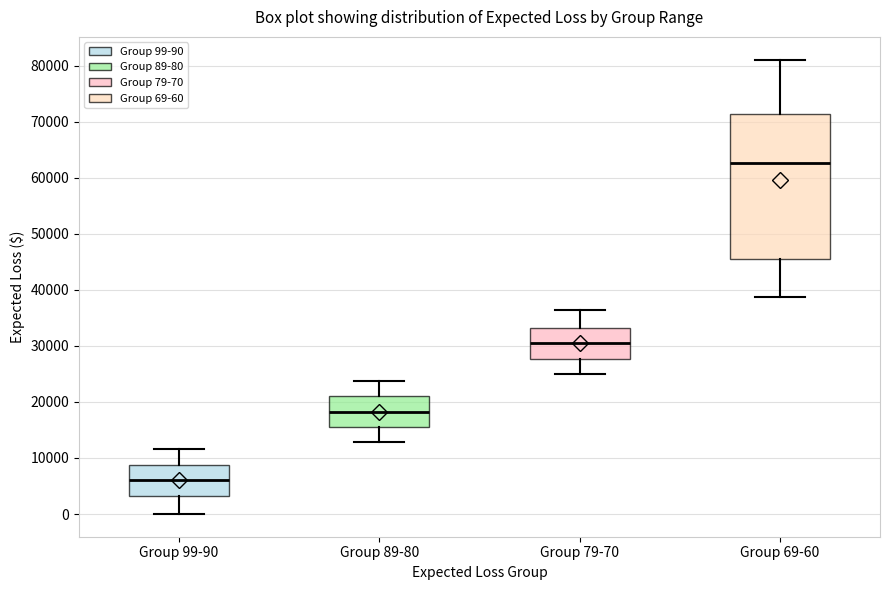

Where does the lower whisker of the box for Group 79-70 end on the y-axis? The values are not printed on the chart, so give them approximately, as read against the axis.

25000